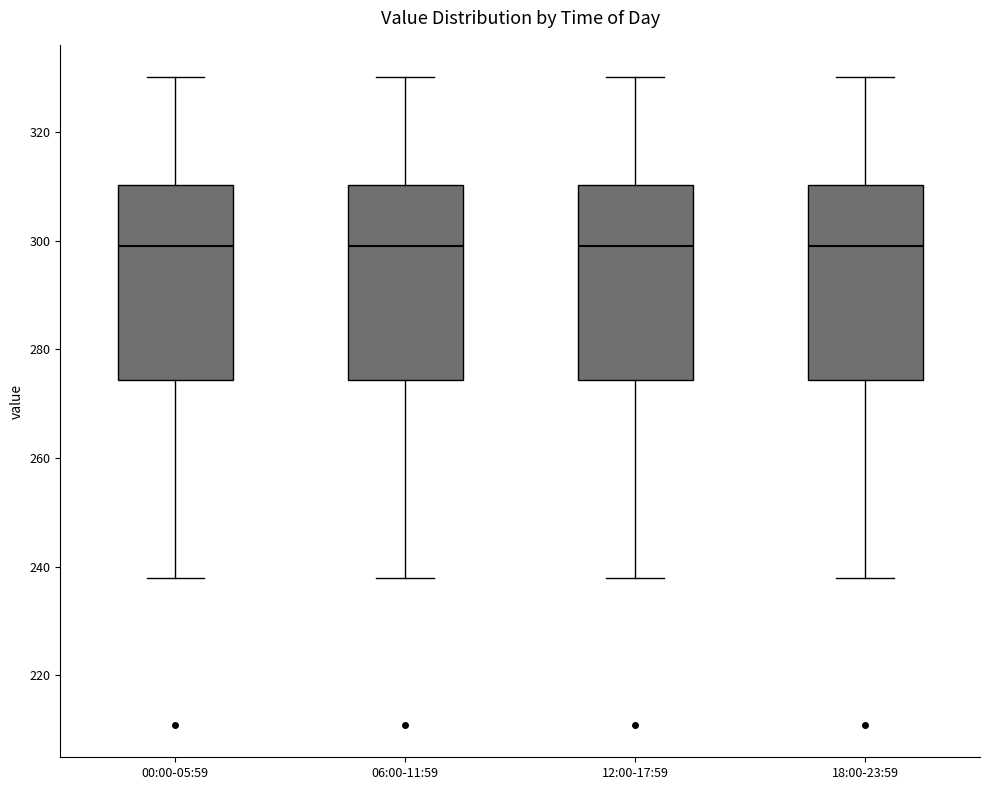

Reading left to right, read every box against the y-axis: the position of its median line, the range the box covers, and the ends of its whiskers. The values are not printed on the chart, so give them approximately, as read against the axis.

00:00-05:59: median 298, box 274 to 310, whiskers 238 to 330
06:00-11:59: median 298, box 274 to 310, whiskers 238 to 330
12:00-17:59: median 298, box 274 to 310, whiskers 238 to 330
18:00-23:59: median 298, box 274 to 310, whiskers 238 to 330